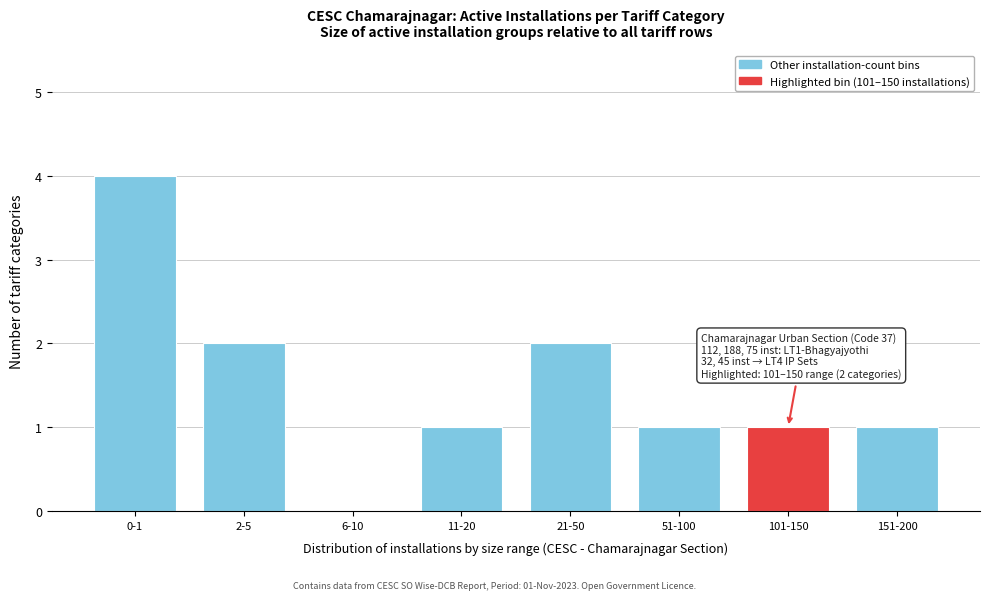

Reading right to left, list all the values displayed in this chart.

151-200=1	101-150=1	51-100=1	21-50=2	11-20=1	6-10=0	2-5=2	0-1=4